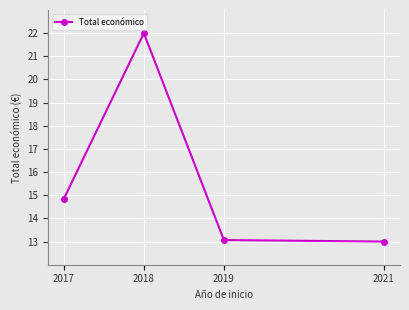

How many points are higher than both their immediate neighbors (excluding endpoints)?

1